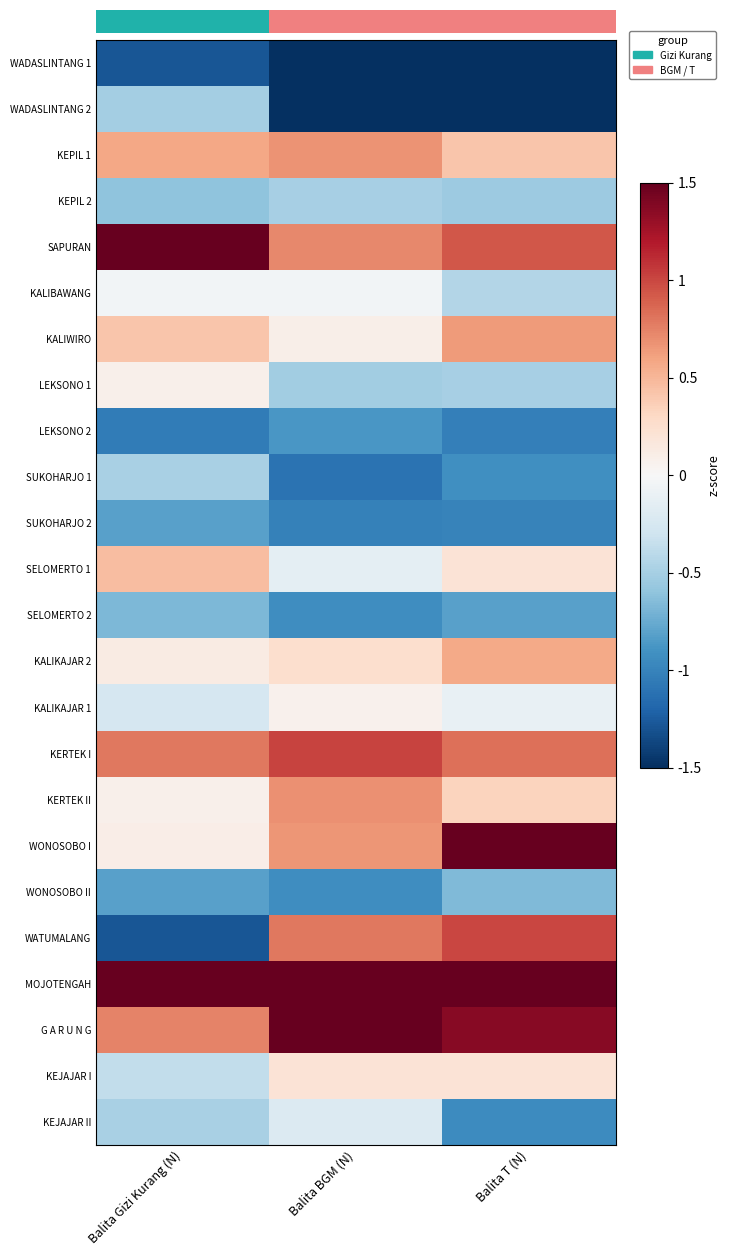

What is the smallest value displayed?

-1.5